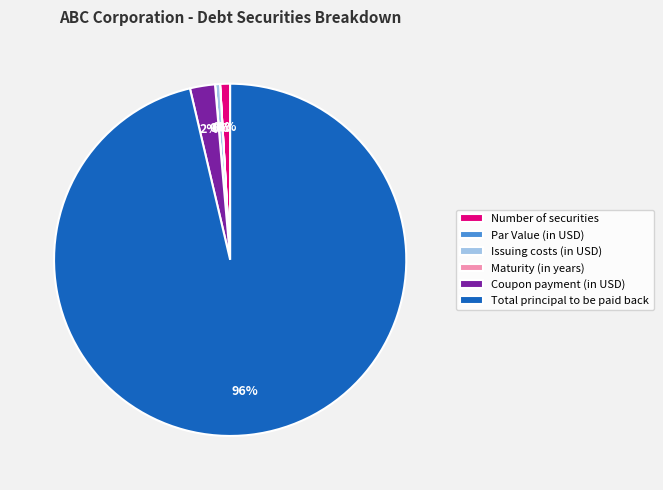

To the nearest percent, what is the average slice percentage?

17%